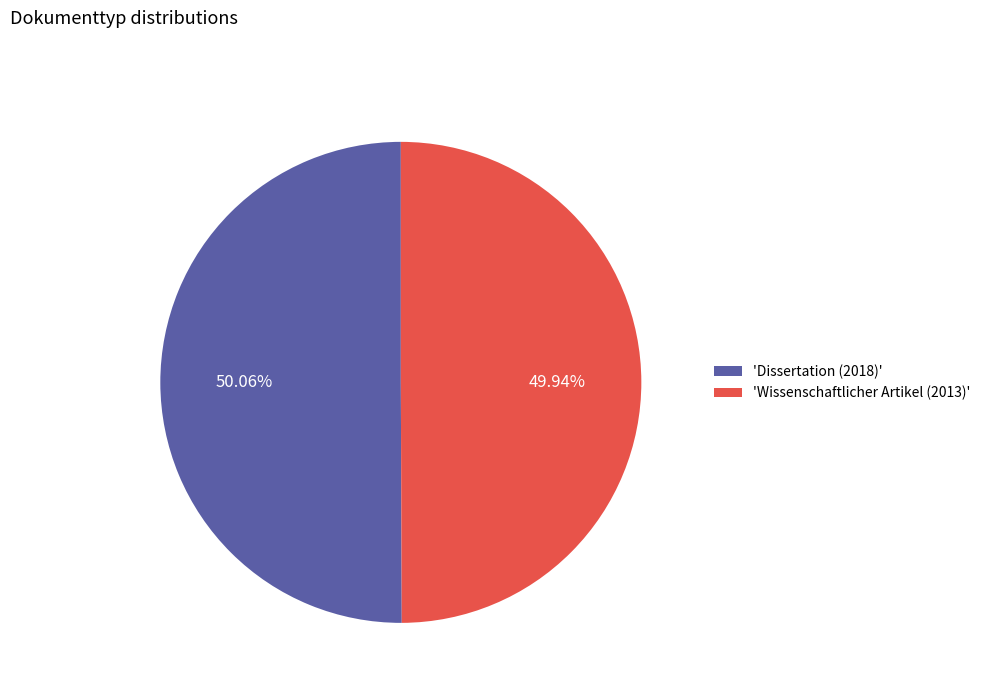

How many slices are in this pie chart?

2